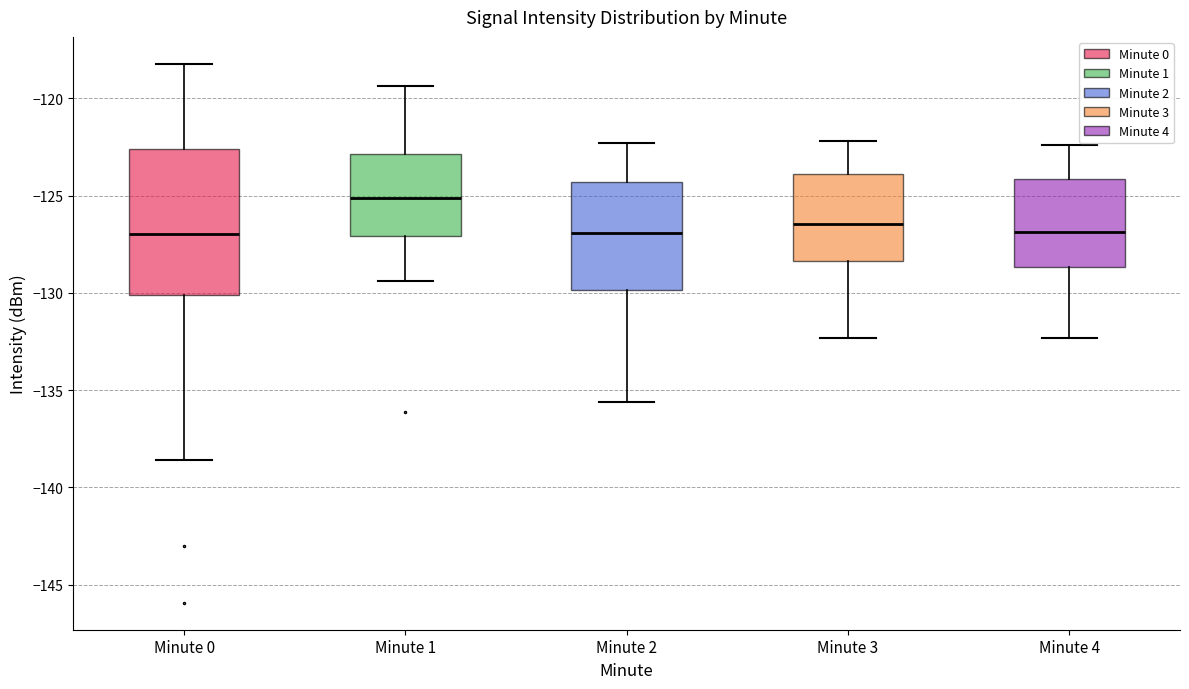

Which box is the tallest, from its lower edge to its upper edge?

Minute 0